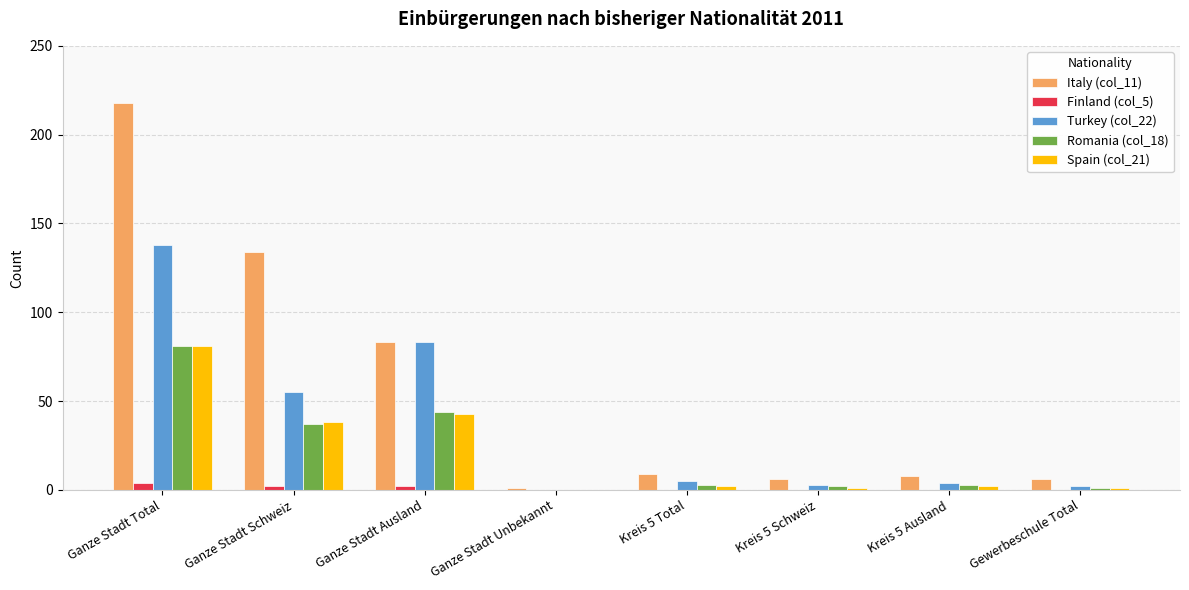

How many groups of bars are there?

8